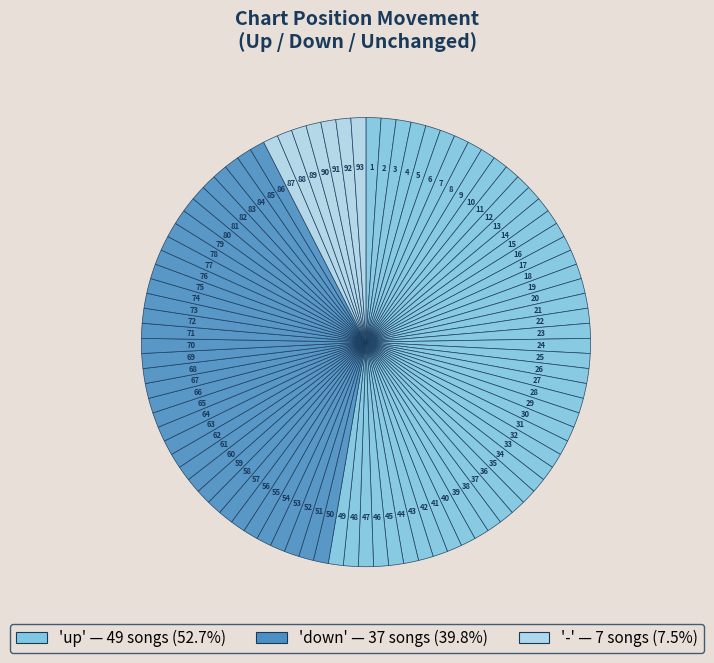

Is there any slice that represents more than half of the pie?

Yes